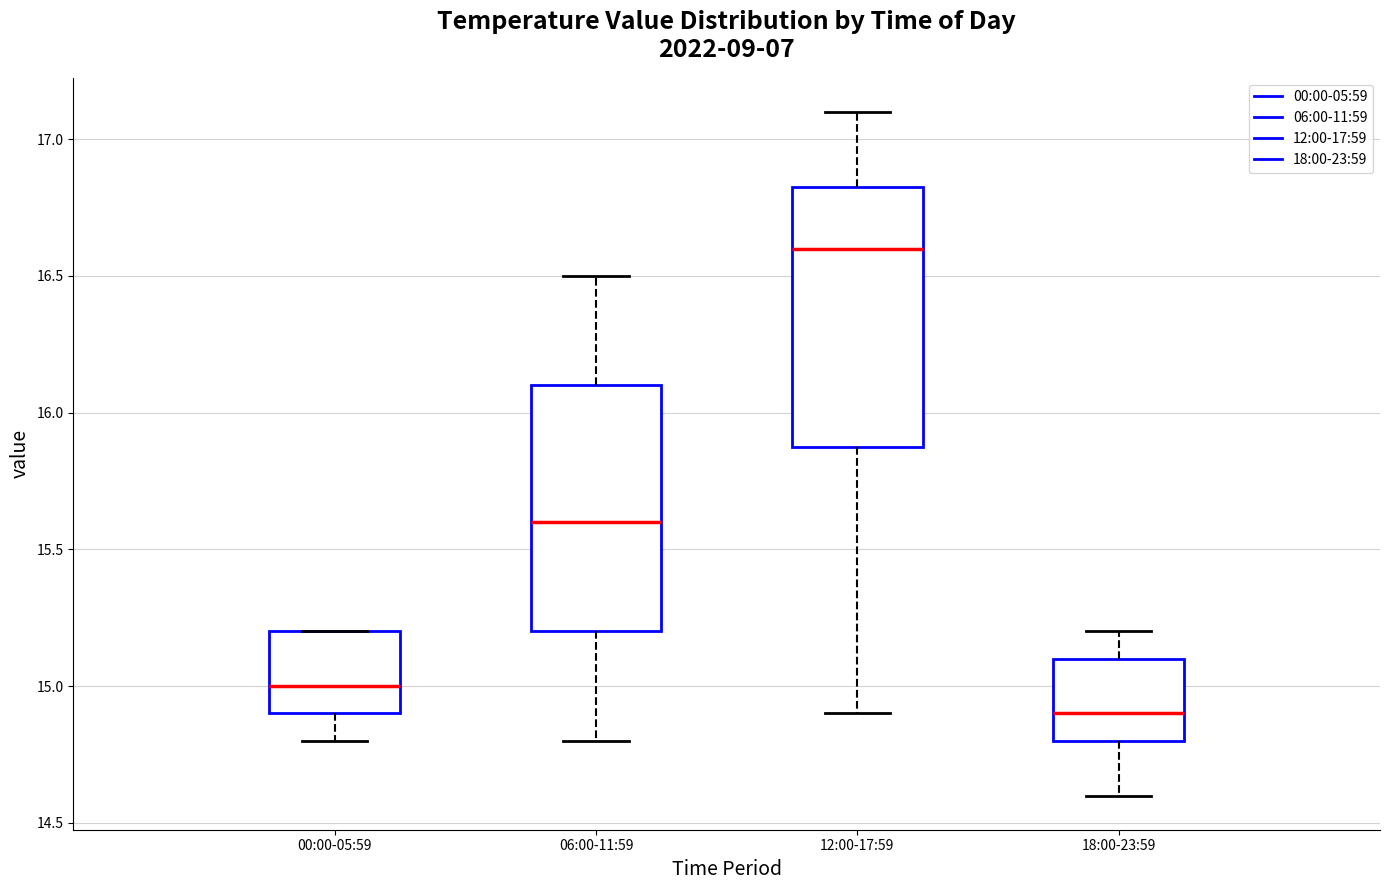

Which box's median line is the highest?

12:00-17:59